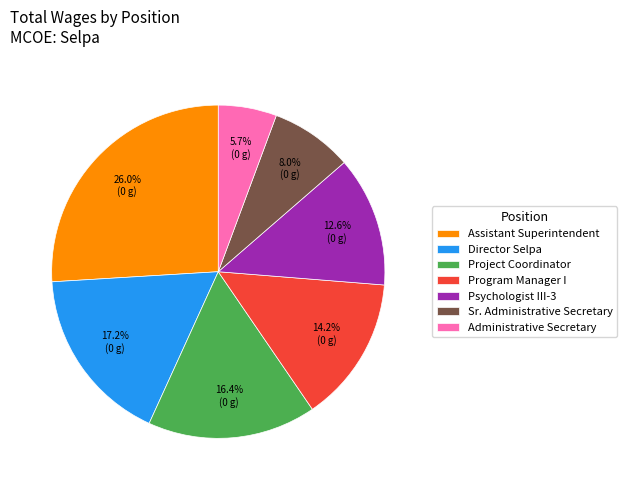

How much of the chart is everything except Assistant Superintendent?

74.0%